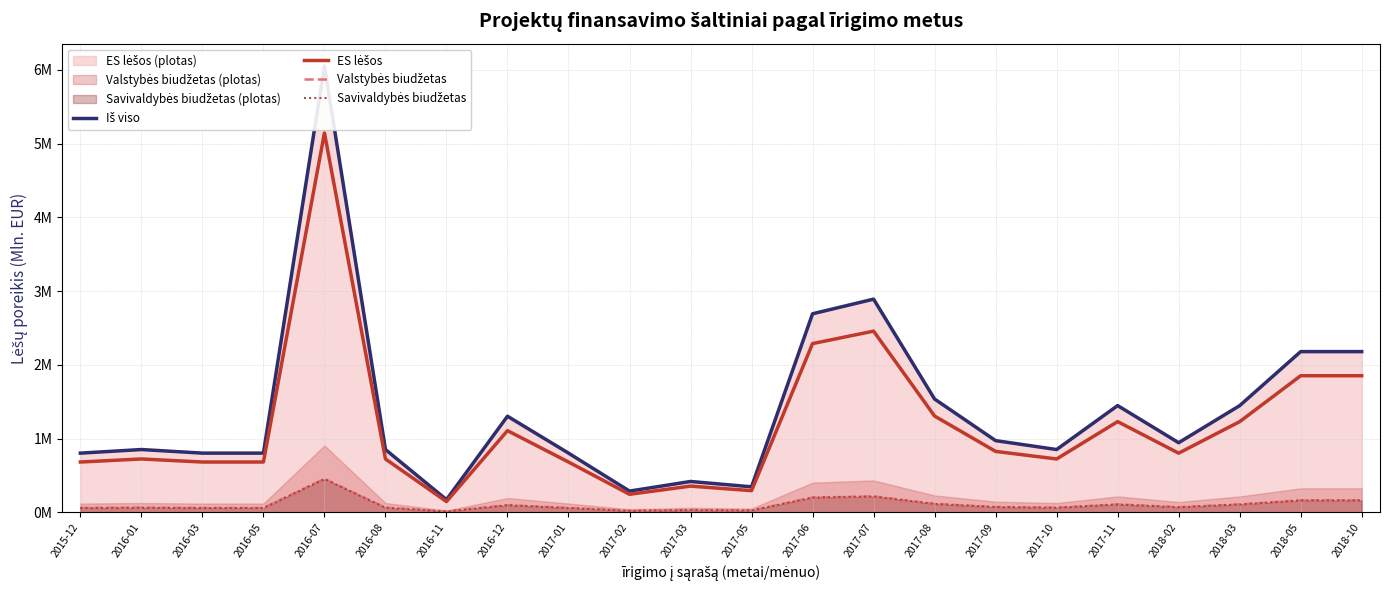

At 2018-10, list the series in order from smallest to largest.

Valstybės biudžetas, Savivaldybės biudžetas, ES lėšos, Iš viso